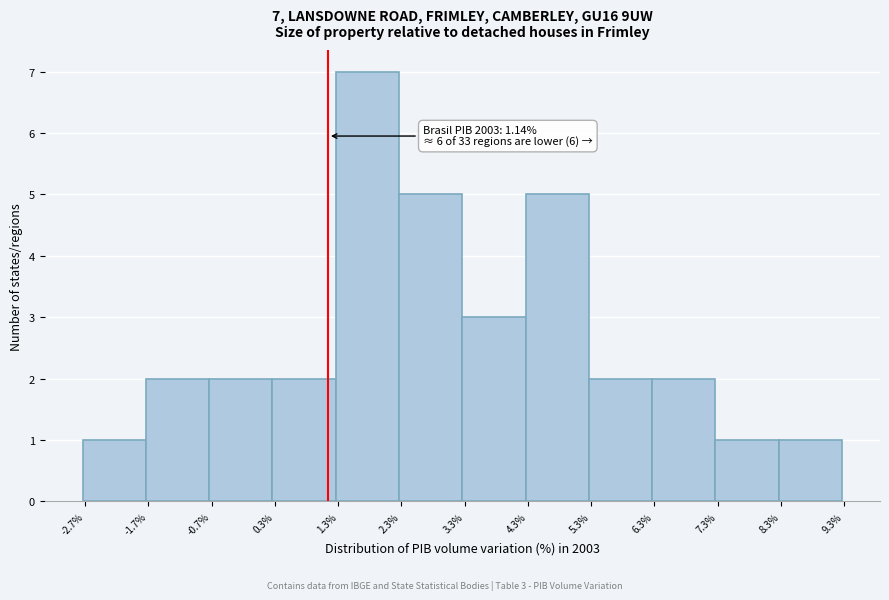

Which range on the x-axis has the tallest bar?

1.3 to 2.3